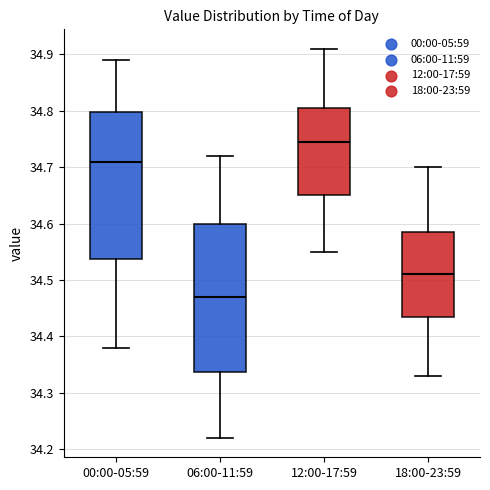

Reading left to right, transcribe this box plot: for each box, give where its median line is, the range the box spans, and where its two whiskers end, as read against the y-axis. The values are not printed on the chart, so give them approximately, as read against the axis.

00:00-05:59: median 34.71, box 34.54 to 34.80, whiskers 34.38 to 34.89
06:00-11:59: median 34.47, box 34.34 to 34.60, whiskers 34.22 to 34.72
12:00-17:59: median 34.75, box 34.65 to 34.81, whiskers 34.55 to 34.91
18:00-23:59: median 34.51, box 34.44 to 34.59, whiskers 34.33 to 34.70